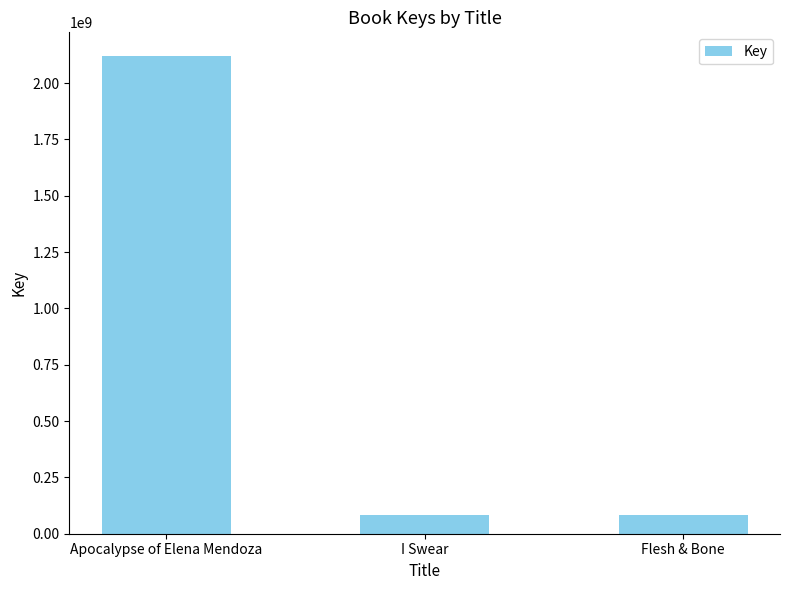

What value does the data have at Apocalypse of Elena Mendoza?

2119652221